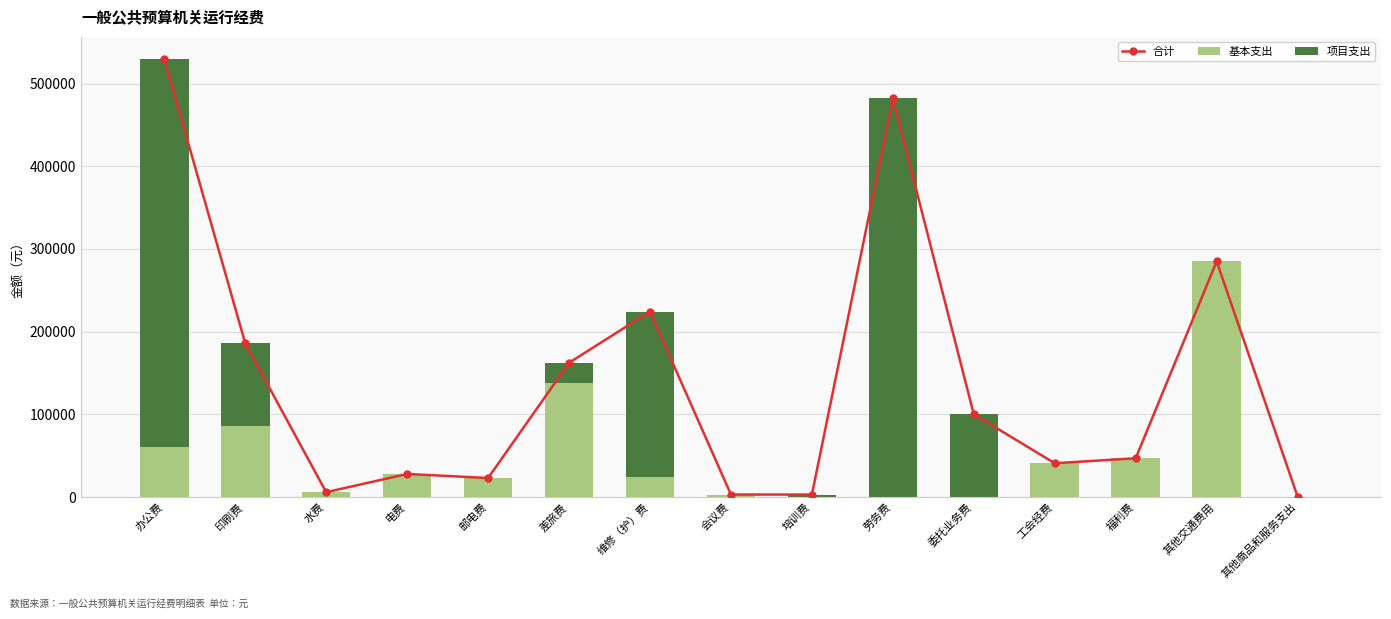

Is it true that 基本支出 equals 60000.0 at 办公费?

True